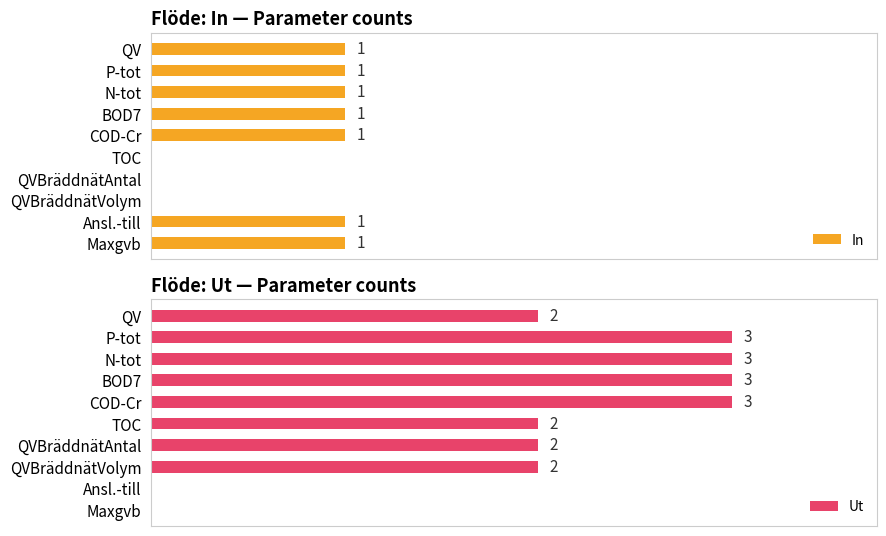

What is the value of the In bar at the 5th from the left?

1